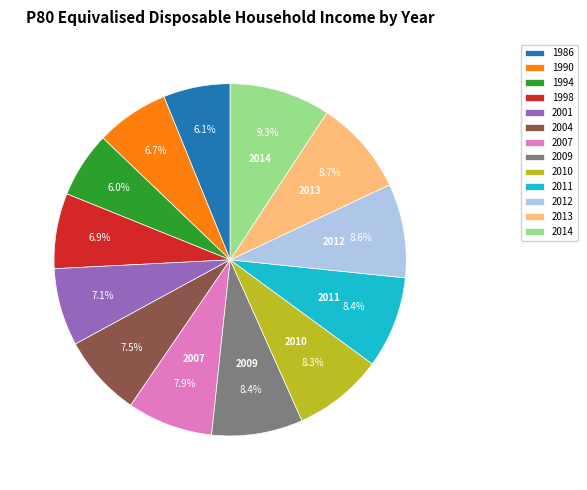

How many slices are in this pie chart?

13